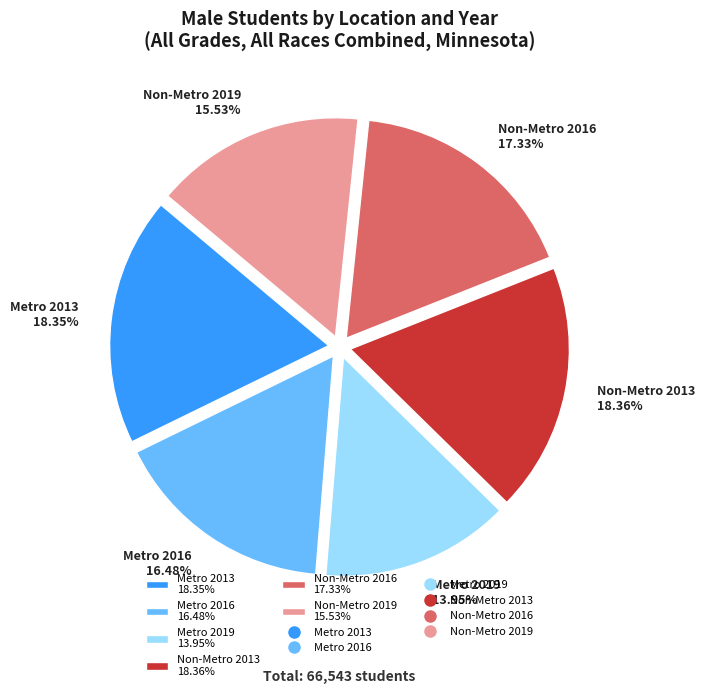

To the nearest percent, what is the difference between the largest and smallest slice percentages?

4%